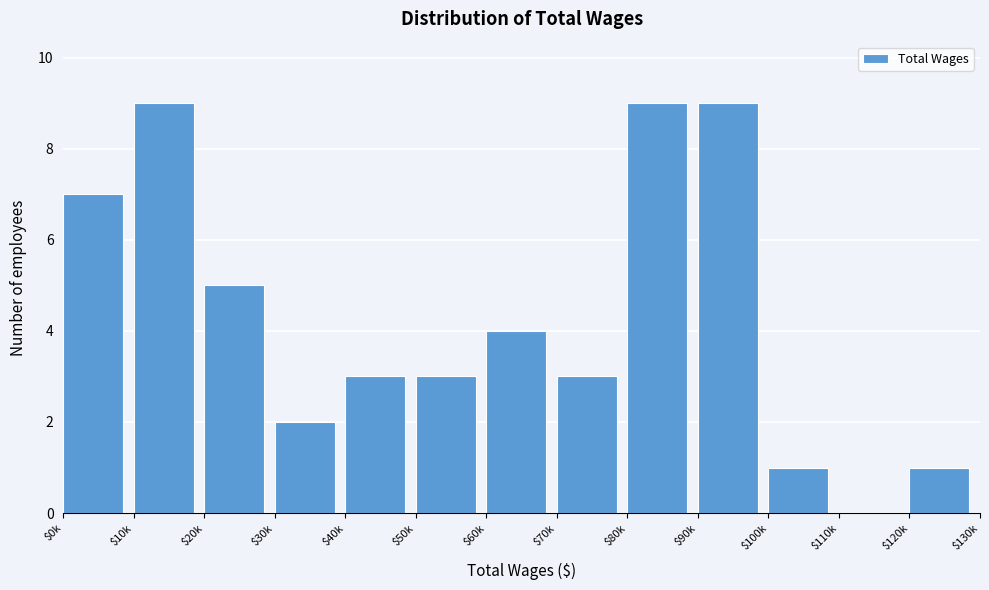

What is the sum of all values?

56